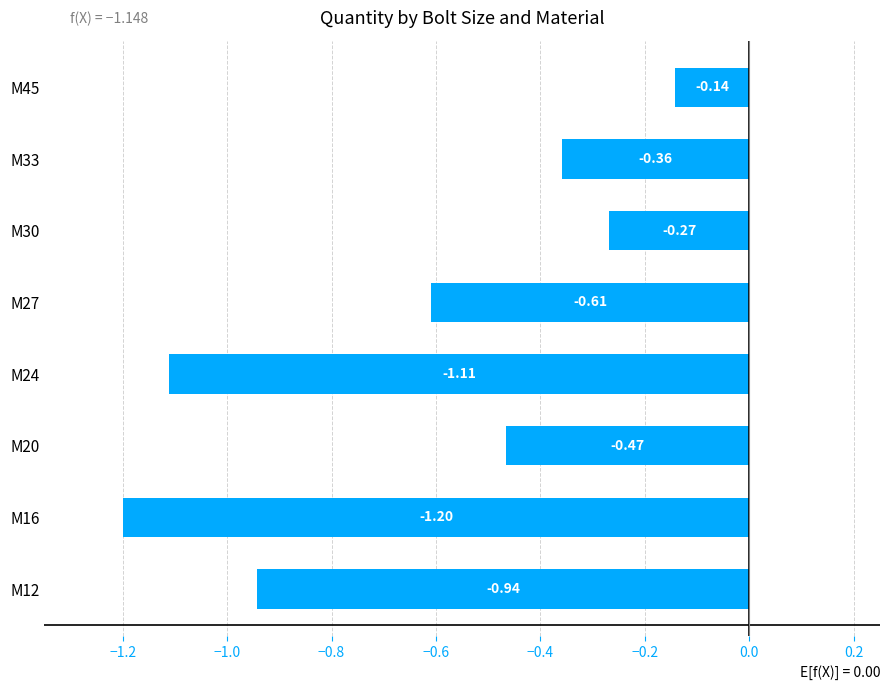

Rank the categories by value from lowest to highest.

M16, M24, M12, M27, M20, M33, M30, M45